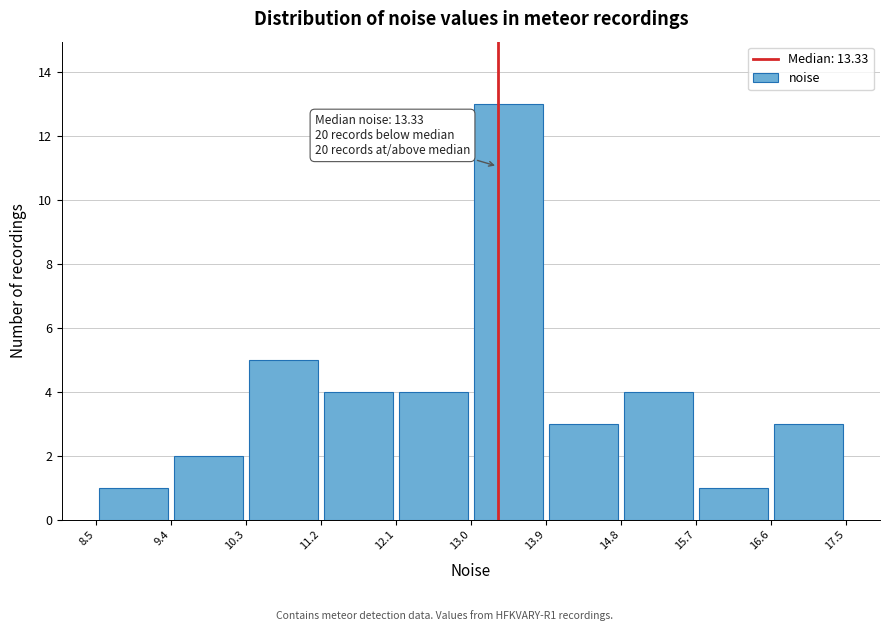

Which range on the x-axis has the tallest bar?

13.0 to 13.9